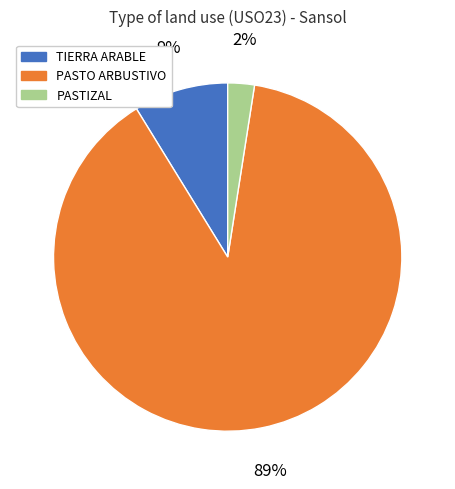

Is there any slice that represents more than half of the pie?

Yes